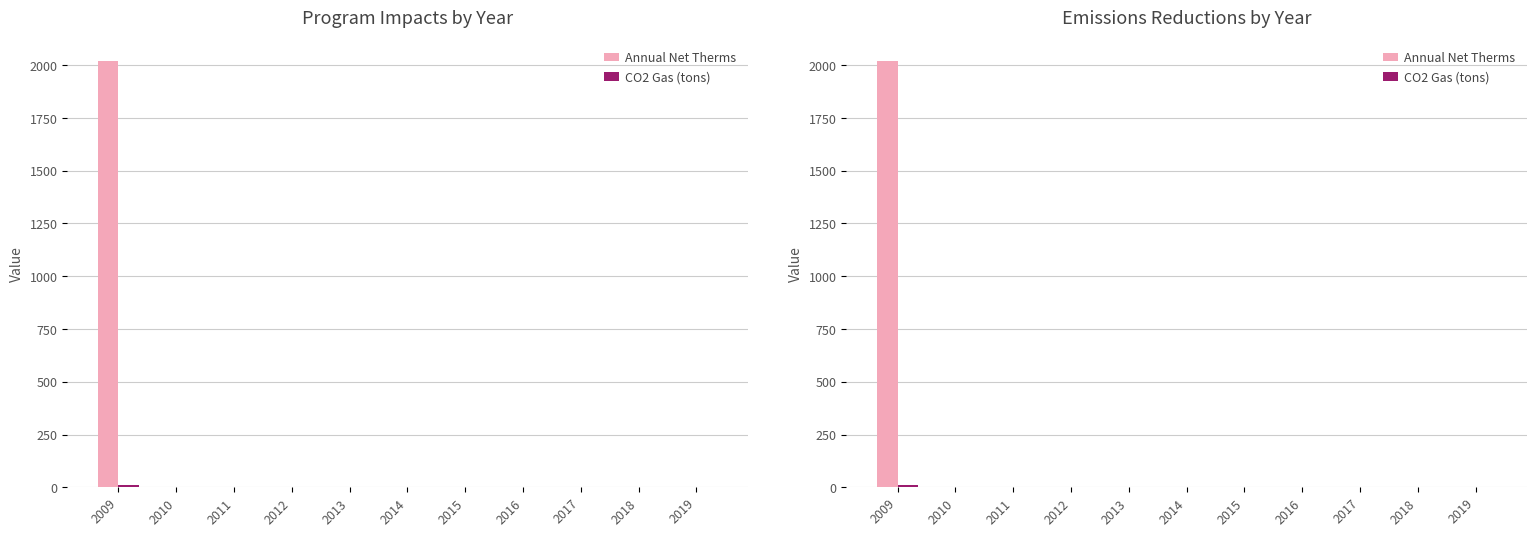

What is the sum of all CO2 Gas (tons) values?

11.8